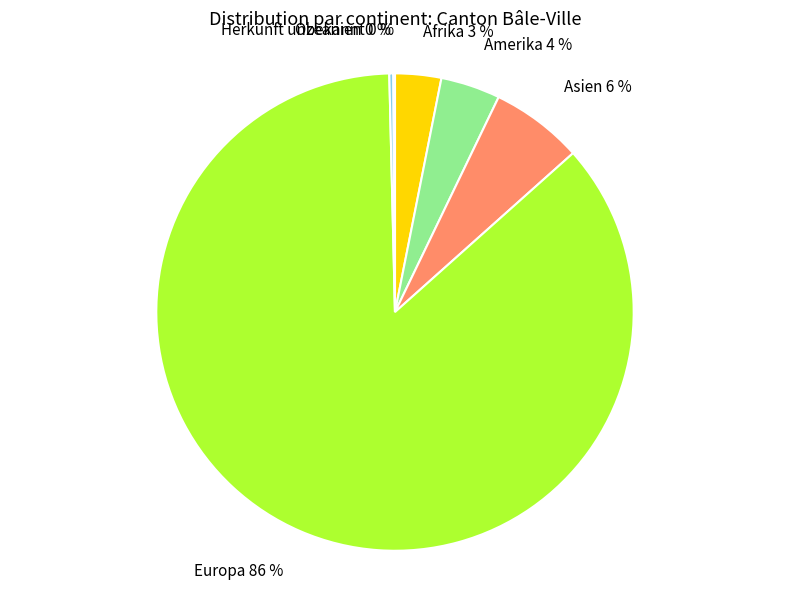

What percentage is the Amerika slice, to the nearest percent?

4%